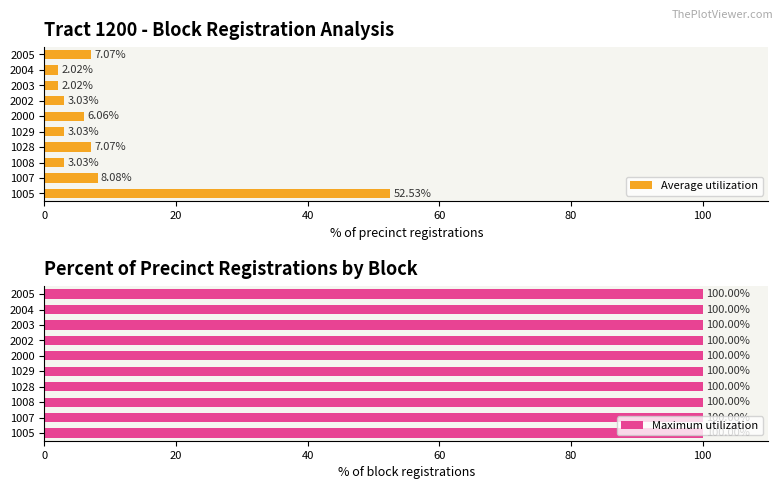

How many data points does each series have?

10